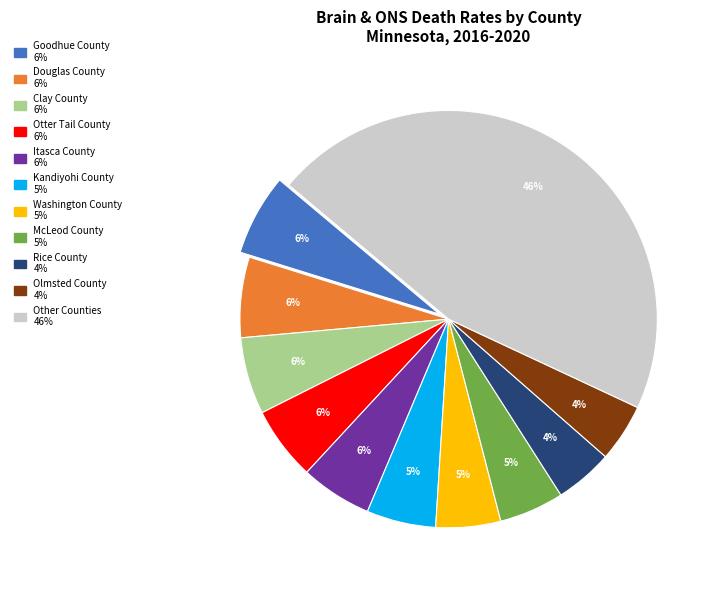

To the nearest percent, what is the average slice percentage?

9%